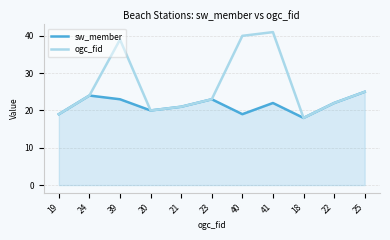

At 40, list the series in order from largest to smallest.

ogc_fid, sw_member